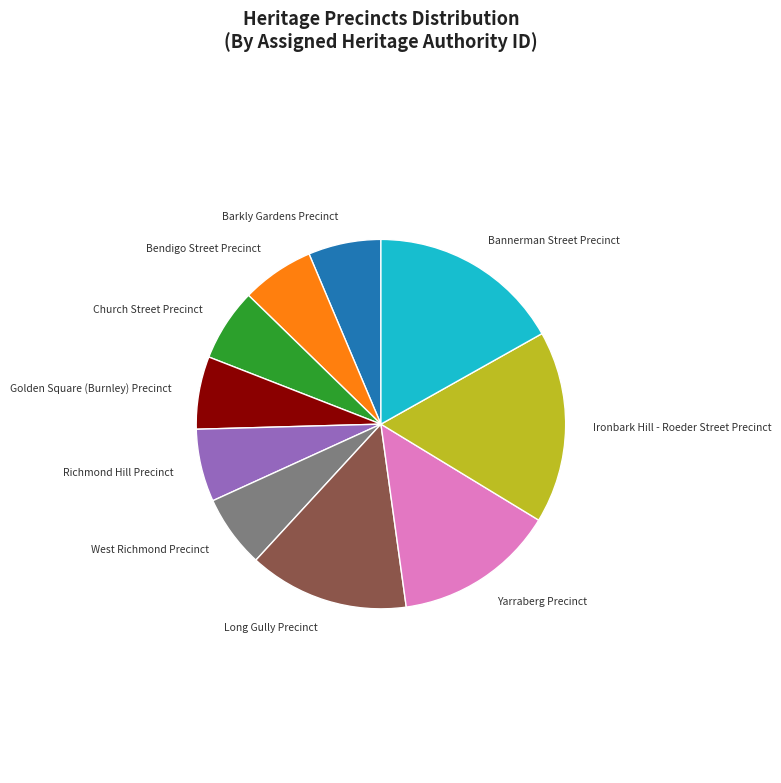

How many segments does this pie chart have?

10